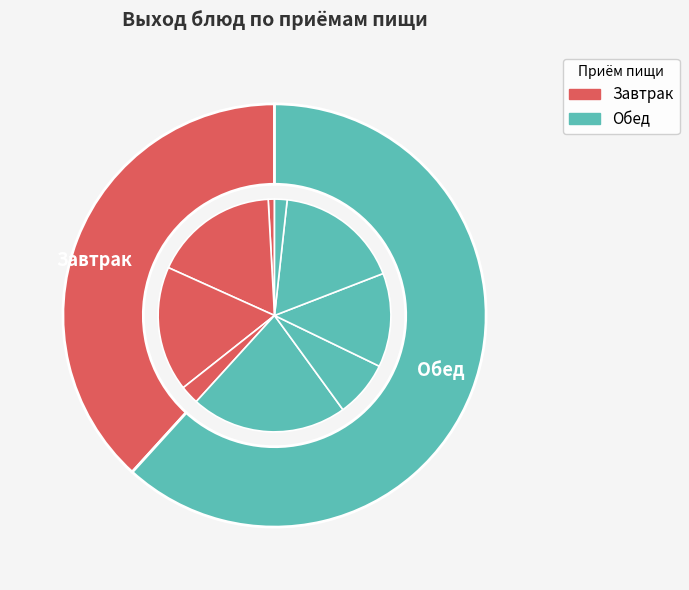

Does any single category account for the majority?

No